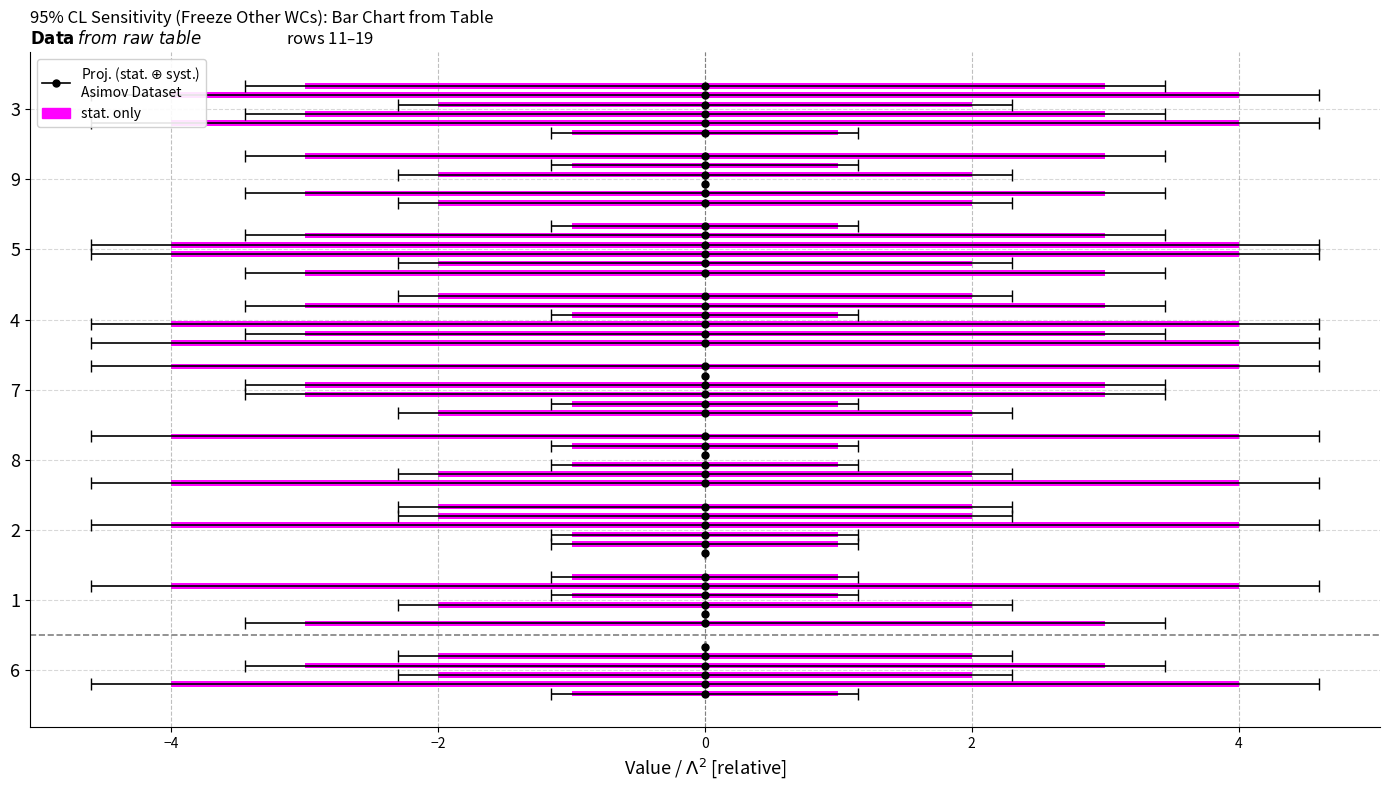

What is the value of the 5th bar from the left?

4